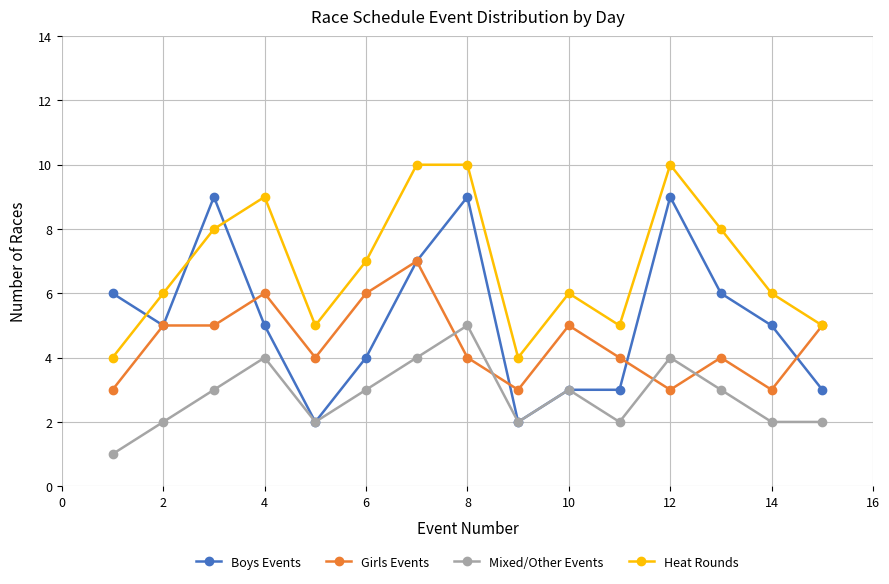

What is the average value of the Boys Events series?

5